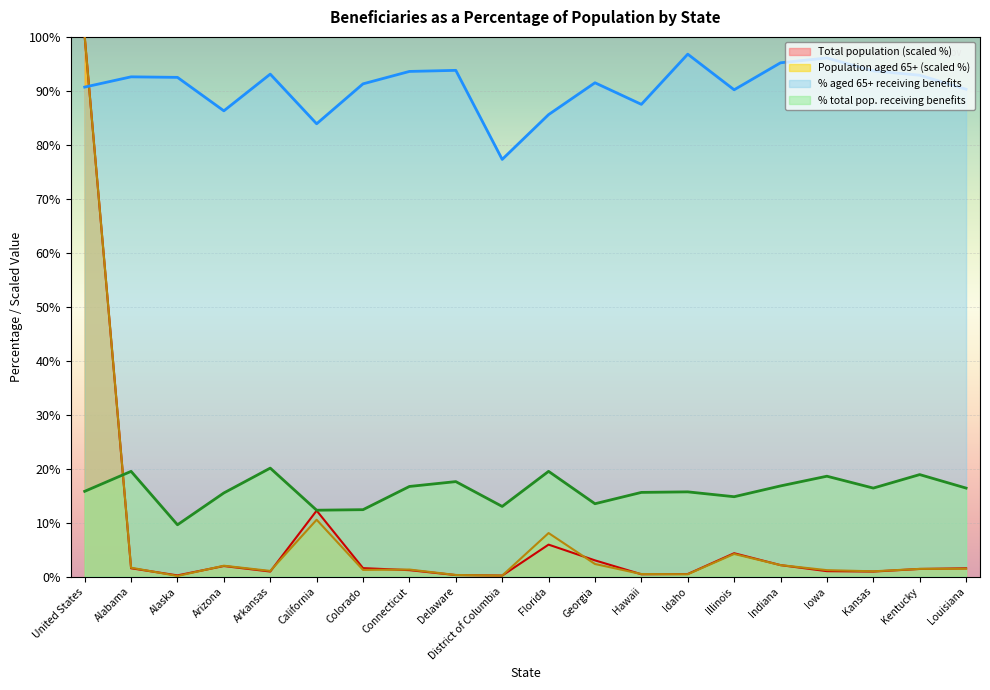

Which series has the largest total across all categories?

% aged 65+ receiving benefits